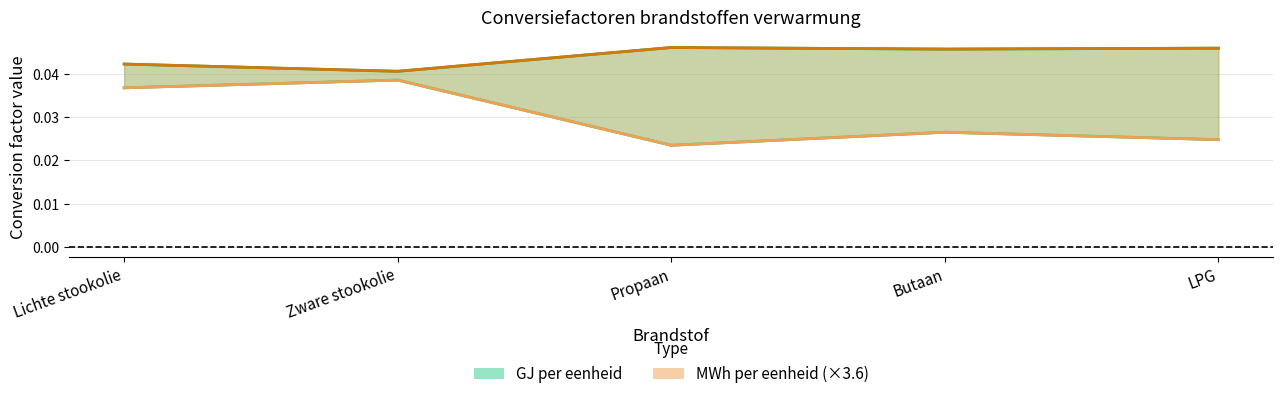

Which category has the lowest value in the MWh×3.6 per l series?

Propaan